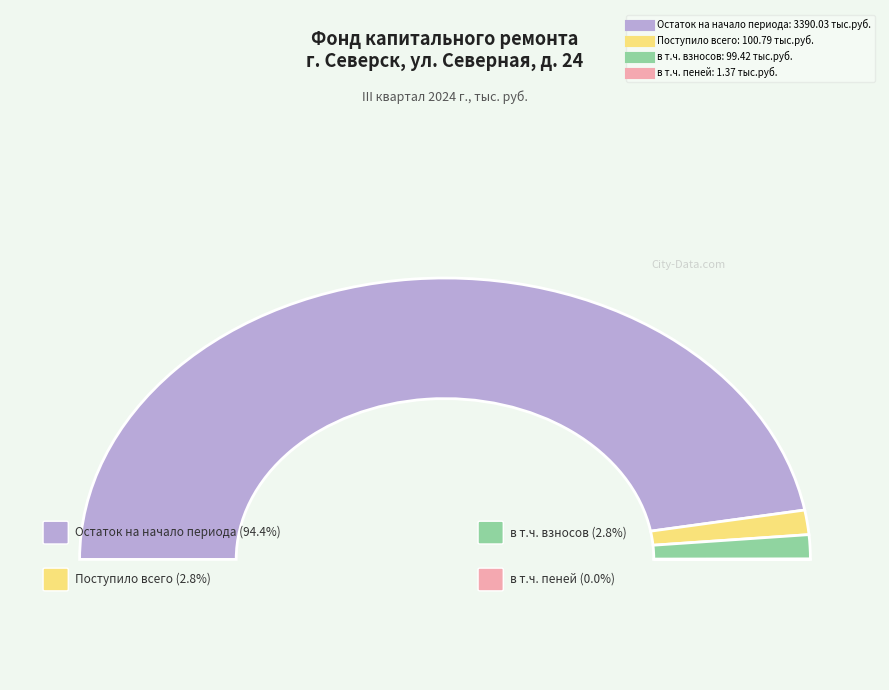

How many segments does this pie chart have?

4